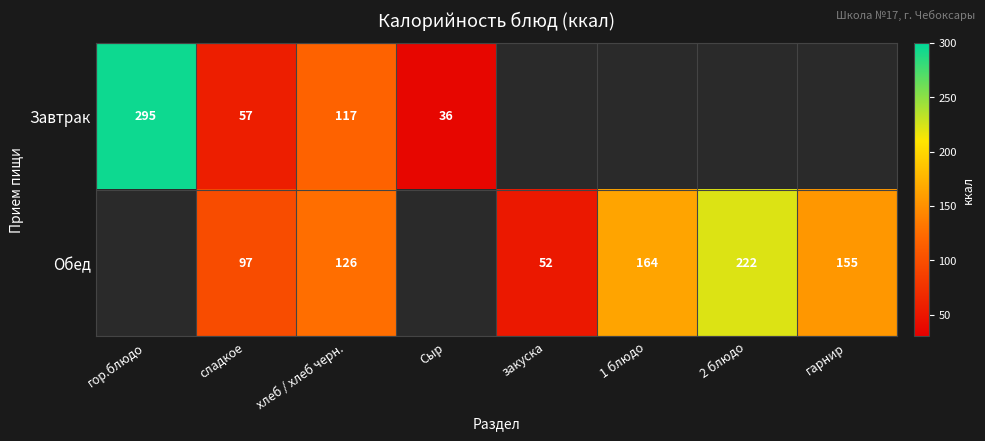

Is the value of Обед at 1 блюдо greater than the value of Завтрак at гор.блюдо?

No